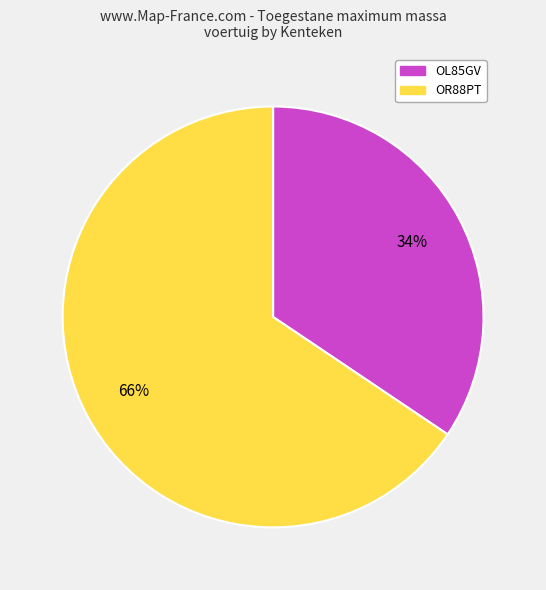

How many segments does this pie chart have?

2